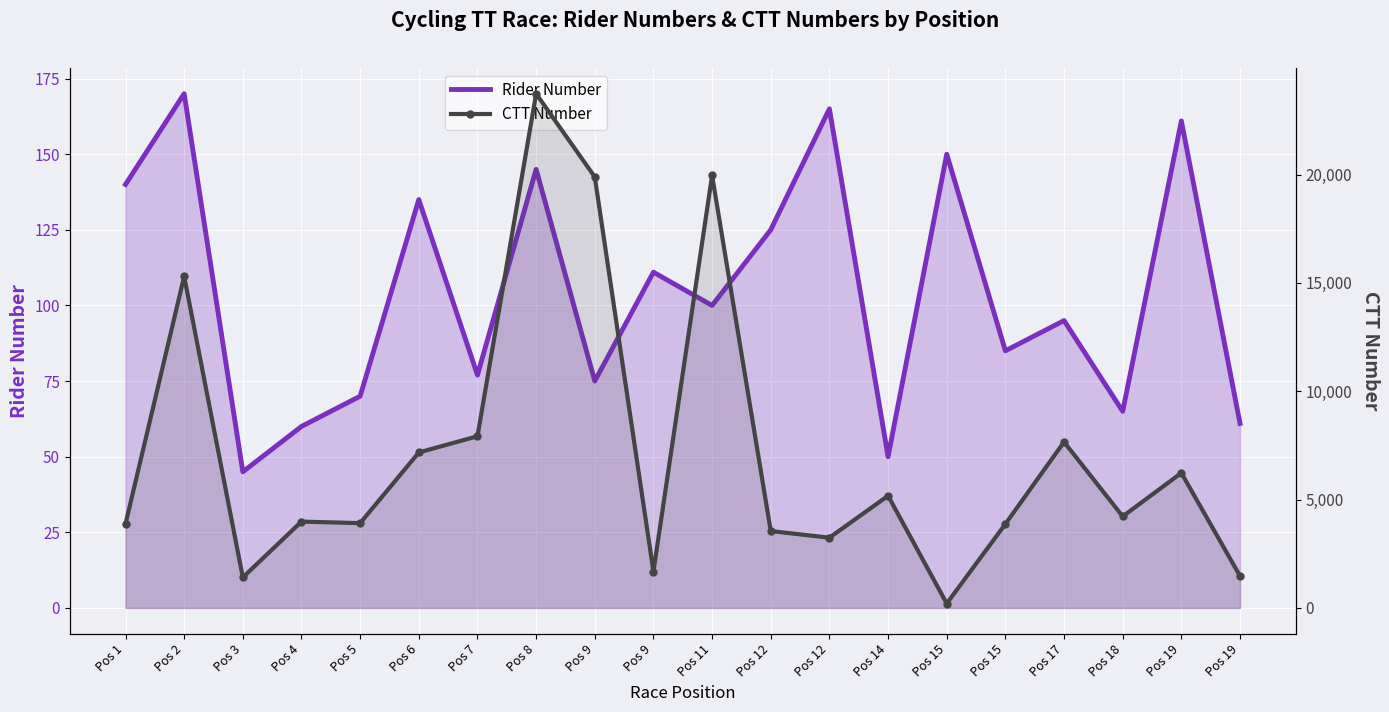

Where is the first local minimum for CTT Number?

Pos 3